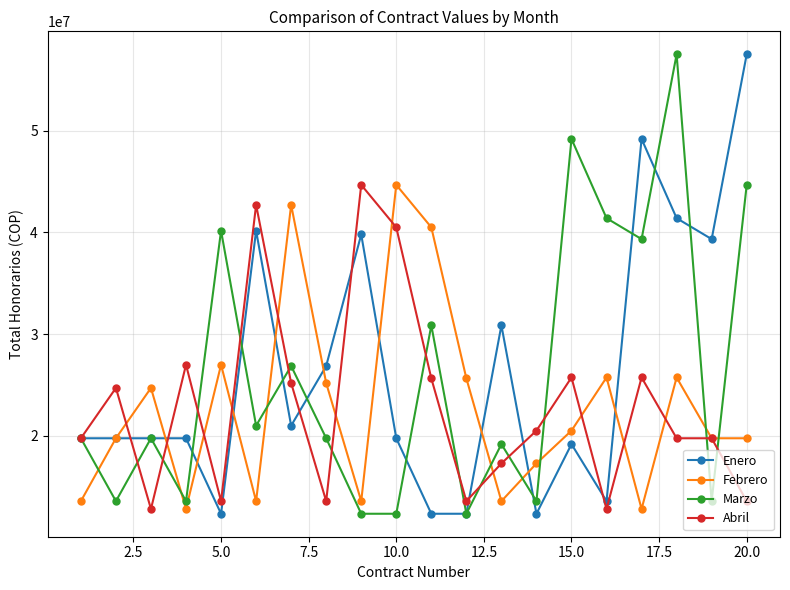

In Febrero, how many points are higher than both neighbors (excluding endpoints)?

6